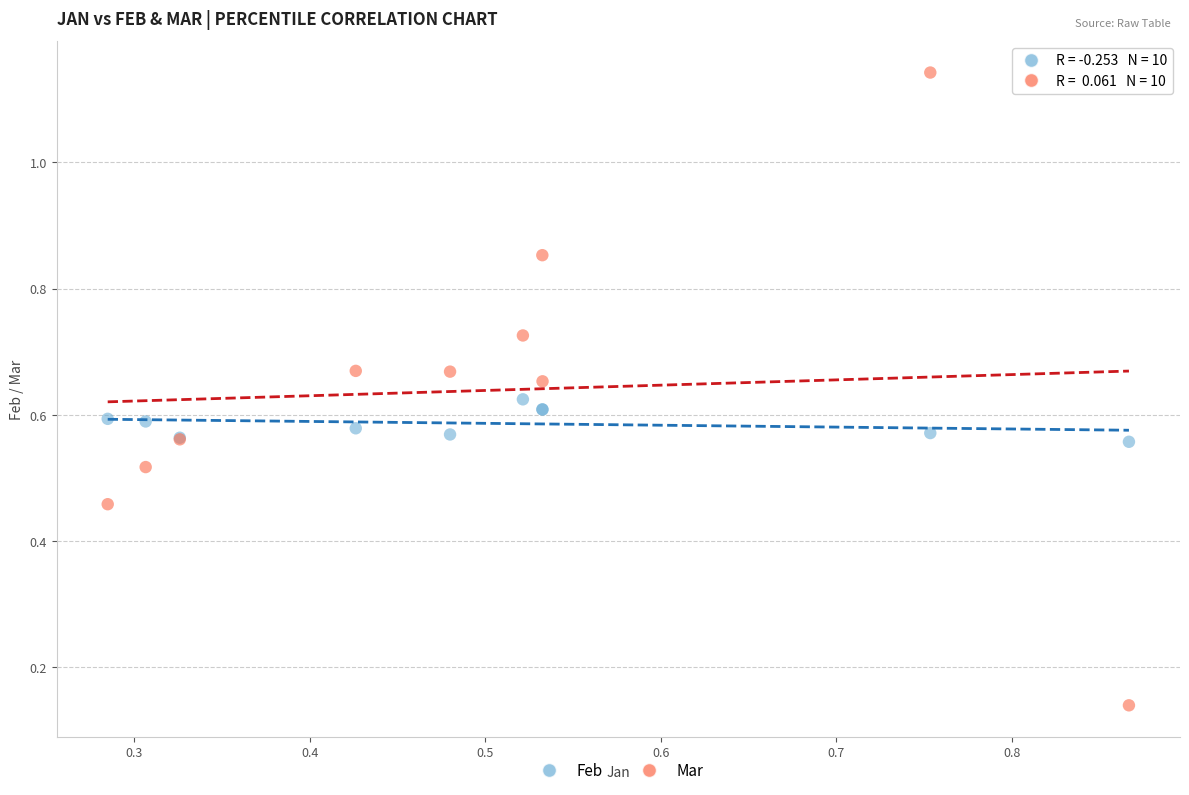

What are all the series names shown in the legend?

Feb, Mar